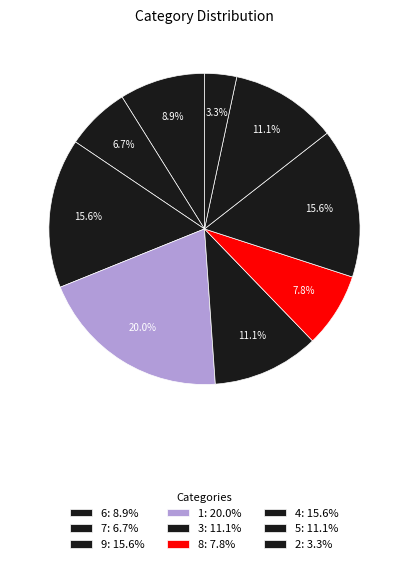

What is the smallest slice in the pie chart?

2